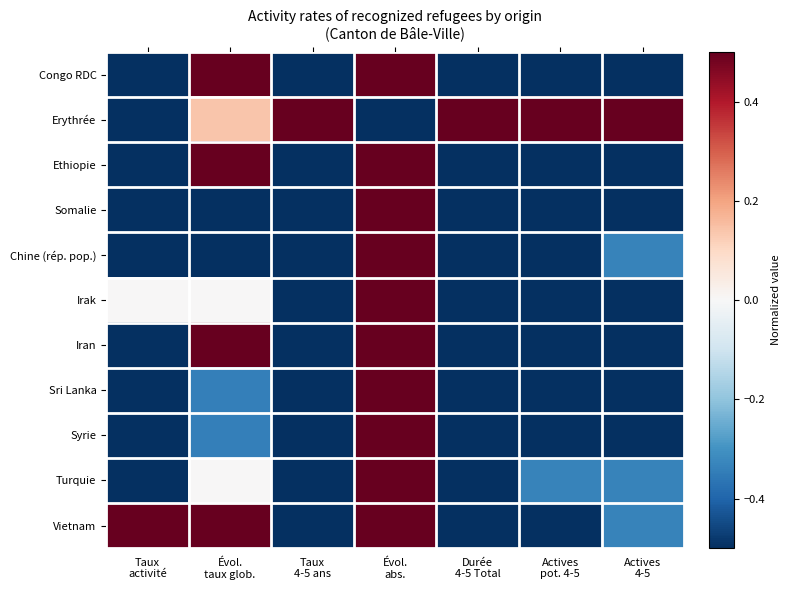

Which has a higher value, Évol.
taux glob. or Évol.
abs.?

Évol.
taux glob.